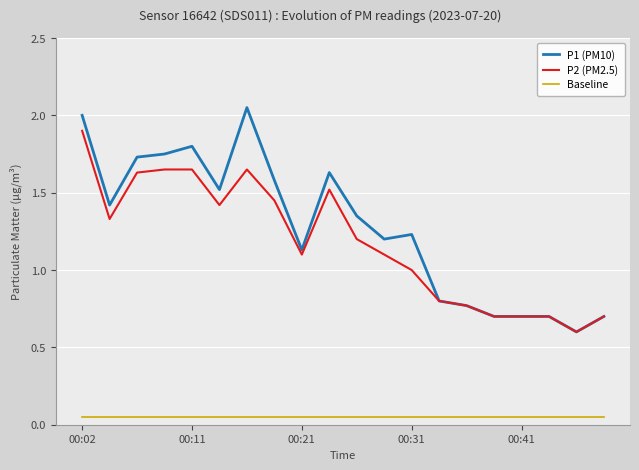

Which series has the largest range (max minus min)?

P1 (PM10)